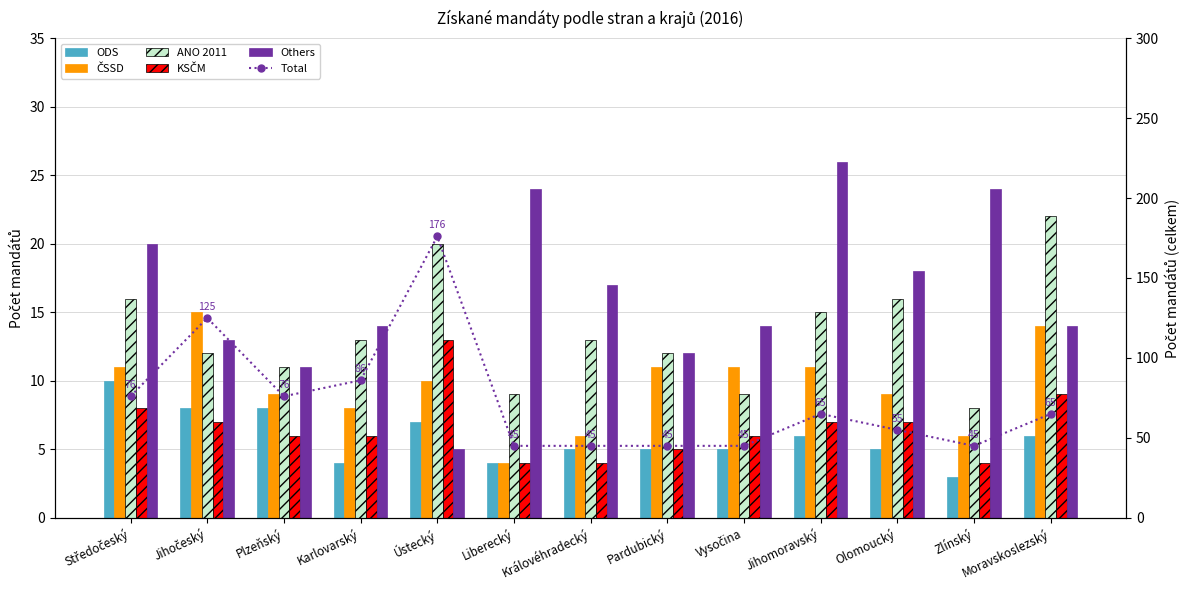

What is the label of the 2nd bar from the right?

Zlínský